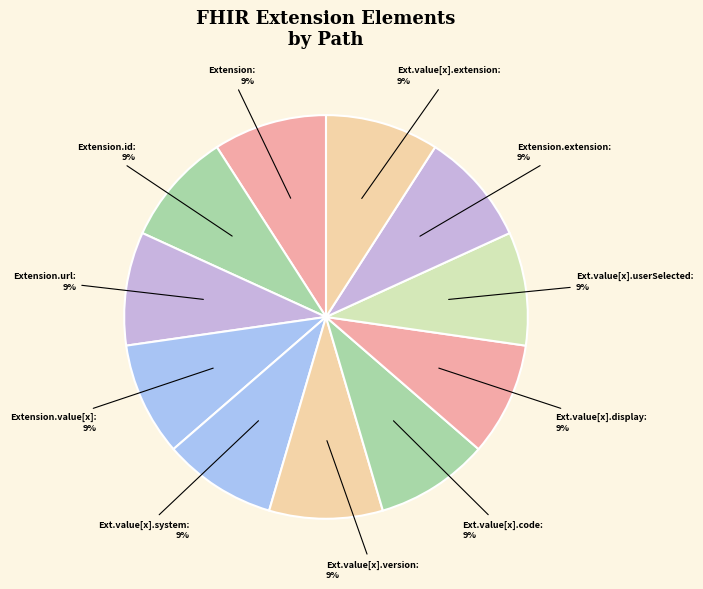

What is the smallest slice in the pie chart?

Extension